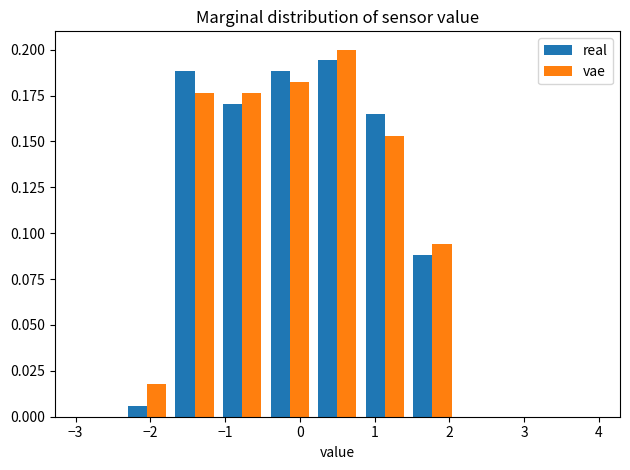

Reading left to right, list every range on the x-axis with the height of the bar of each series over it. Neither the bar edges nor the heights are printed on the chart, so give them approximately, as read against the axes.

-3.0 to -2.4: real=0	vae=0
-2.4 to -1.7: real=0.005	vae=0.020
-1.7 to -1.1: real=0.190	vae=0.175
-1.1 to -0.5: real=0.170	vae=0.175
-0.5 to 0.2: real=0.190	vae=0.180
0.2 to 0.8: real=0.195	vae=0.200
0.8 to 1.5: real=0.165	vae=0.155
1.5 to 2.1: real=0.090	vae=0.095
2.1 to 2.7: real=0	vae=0
2.7 to 3.4: real=0	vae=0
3.4 to 4.0: real=0	vae=0